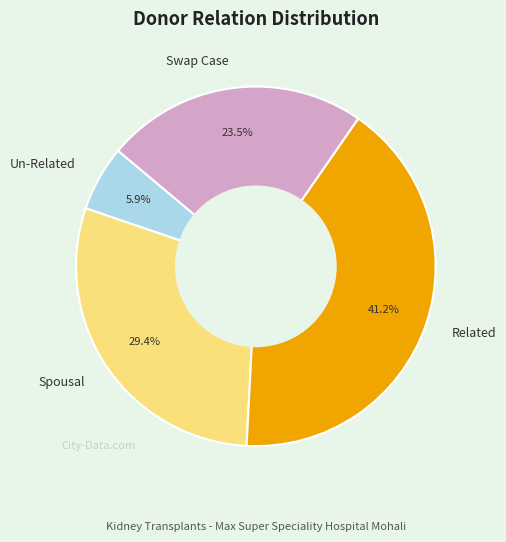

To the nearest percent, what is the difference between the Swap Case and Related slice percentages?

18%